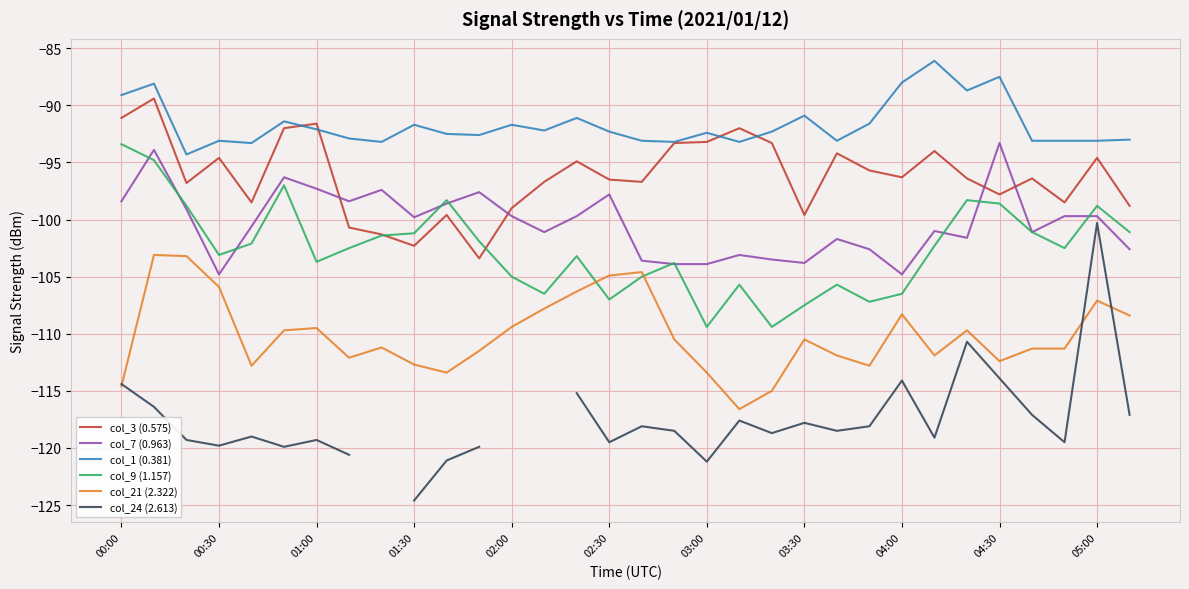

What is the total value across all series at 14?

-610.4